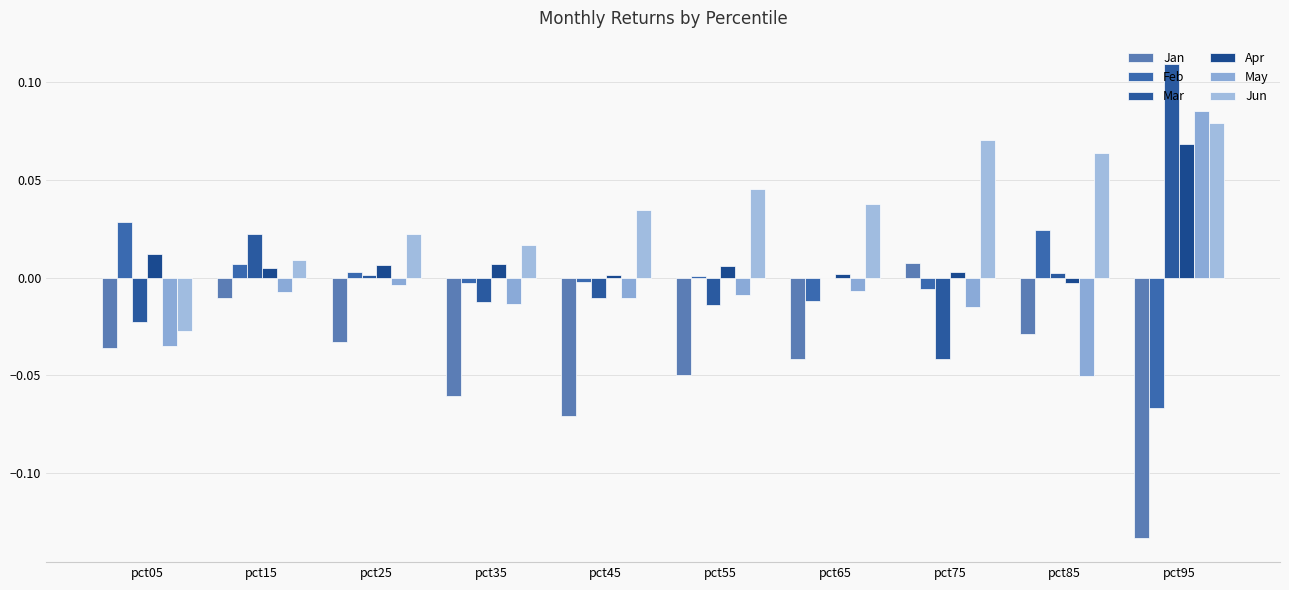

Are the bars horizontal?

No